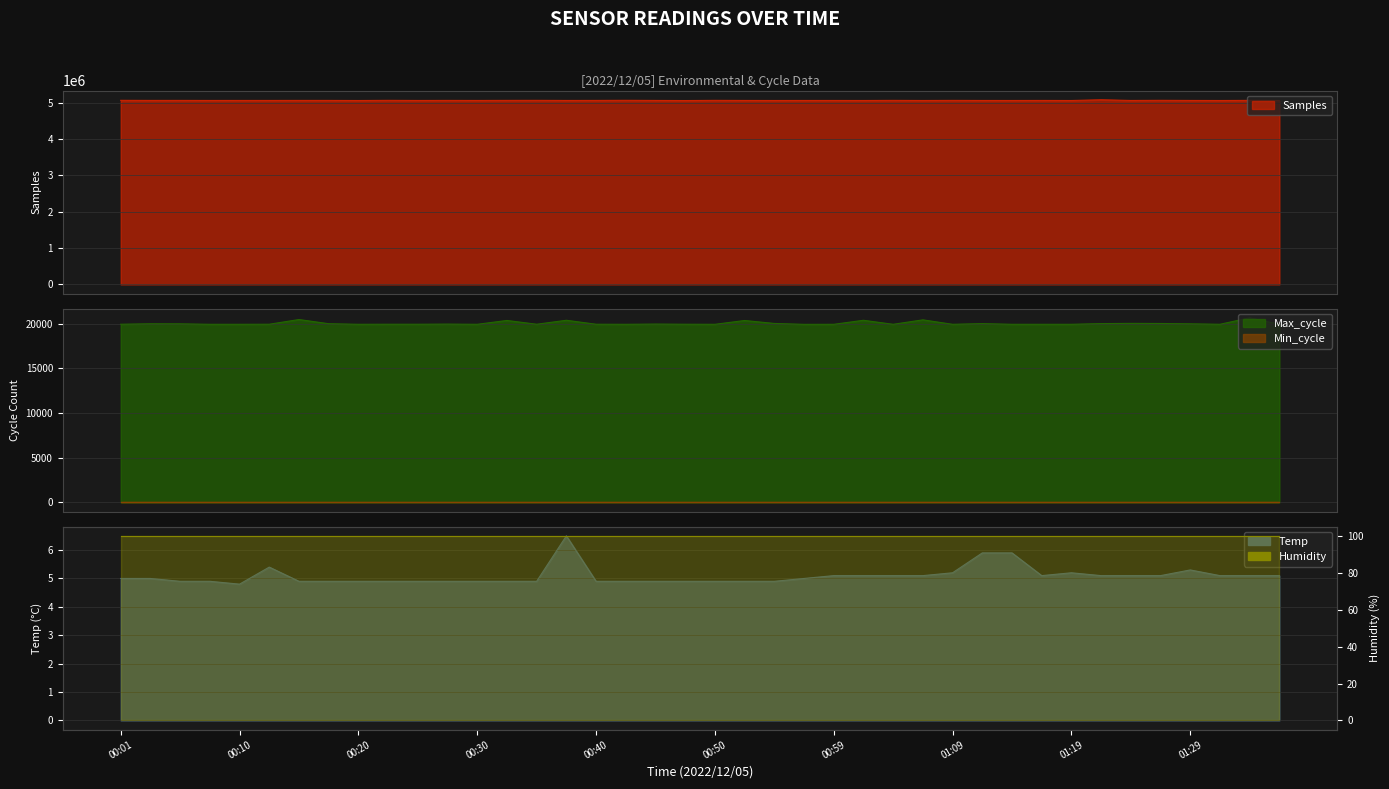

What is the sum of all Max_cycle values?

801103.0